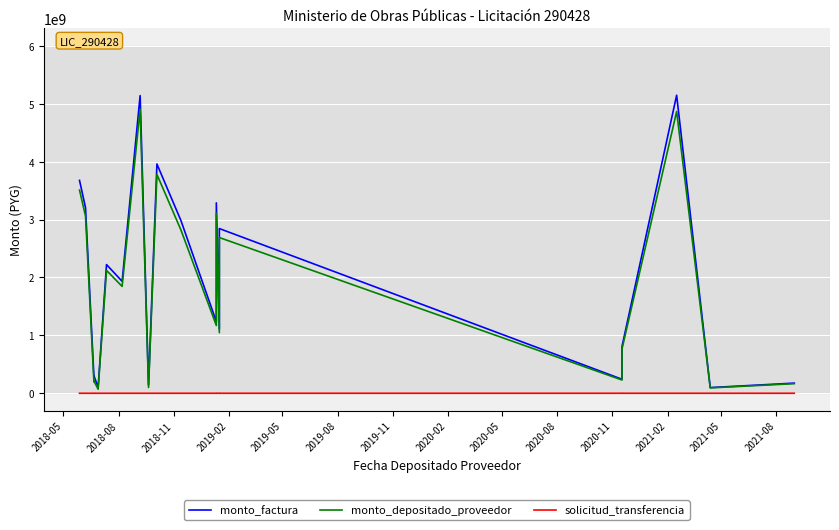

True or false: monto_factura and solicitud_transferencia cross at least once.

False